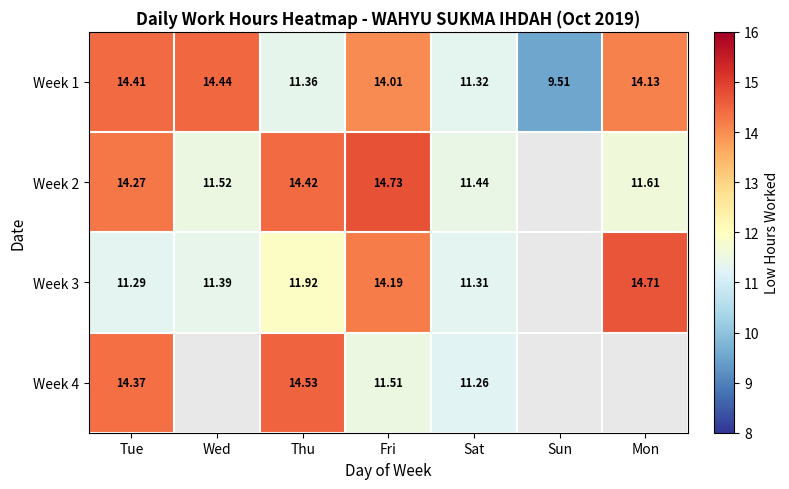

At which category is the sum across all series the highest?

Fri